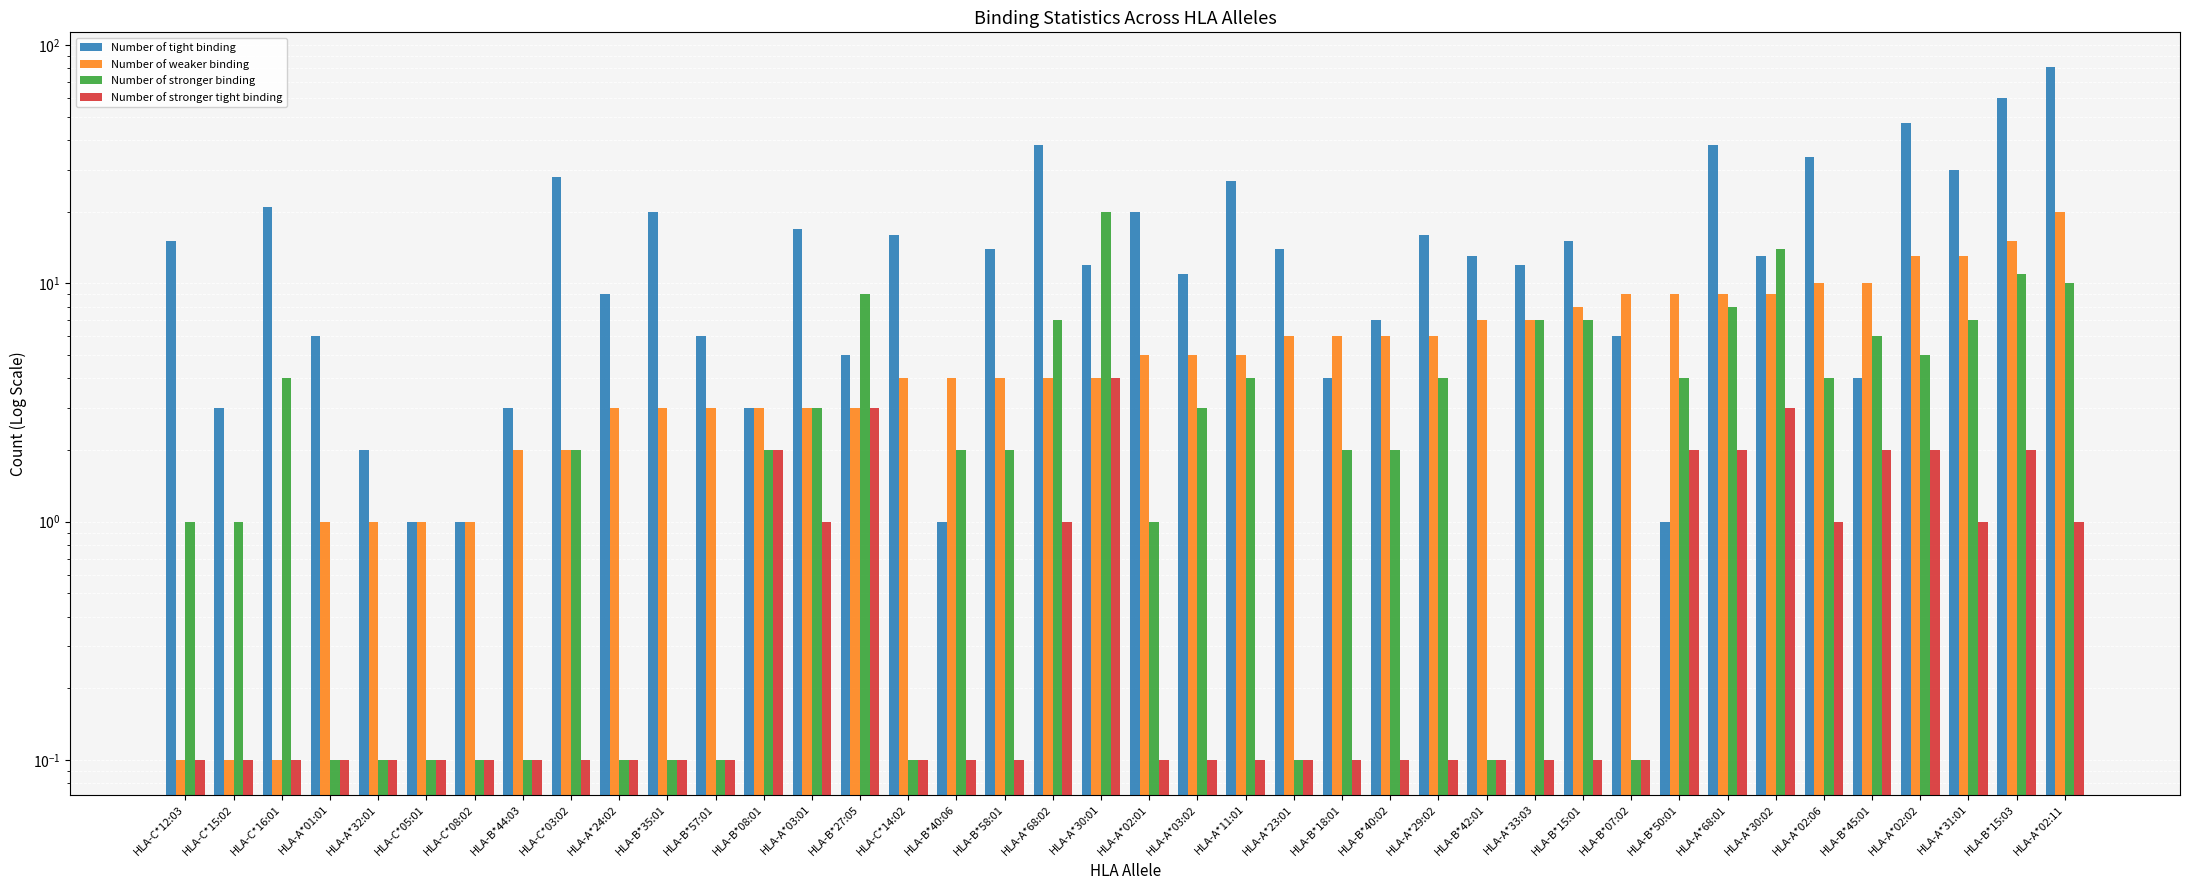

Does the chart contain any negative values?

No